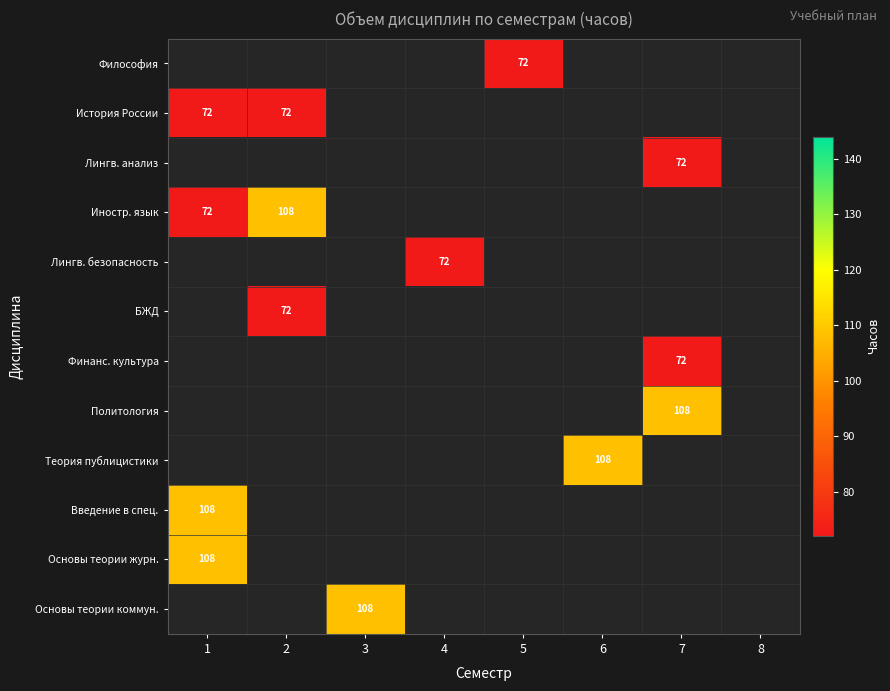

The Основы теории журн. series shows 166 at 1. True or false?

False